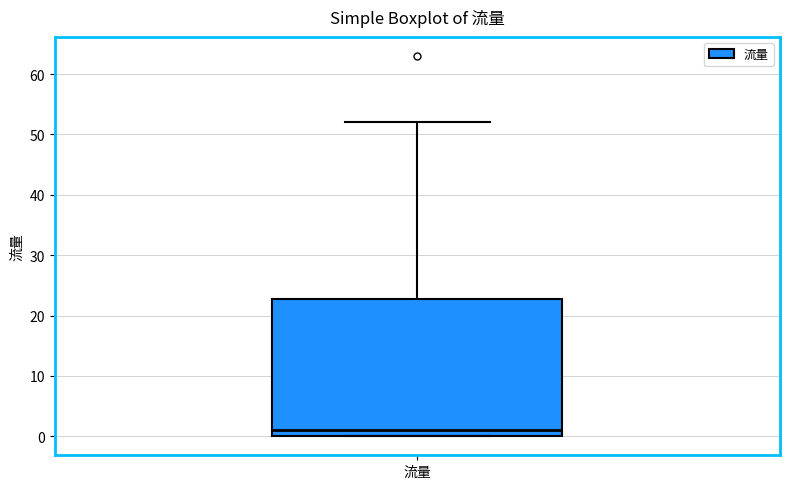

Transcribe this box plot: give where the median line is, the range the box spans, and where the two whiskers end, as read against the y-axis. The values are not printed on the chart, so give them approximately, as read against the axis.

median 1, box 0 to 23, whiskers 0 to 52